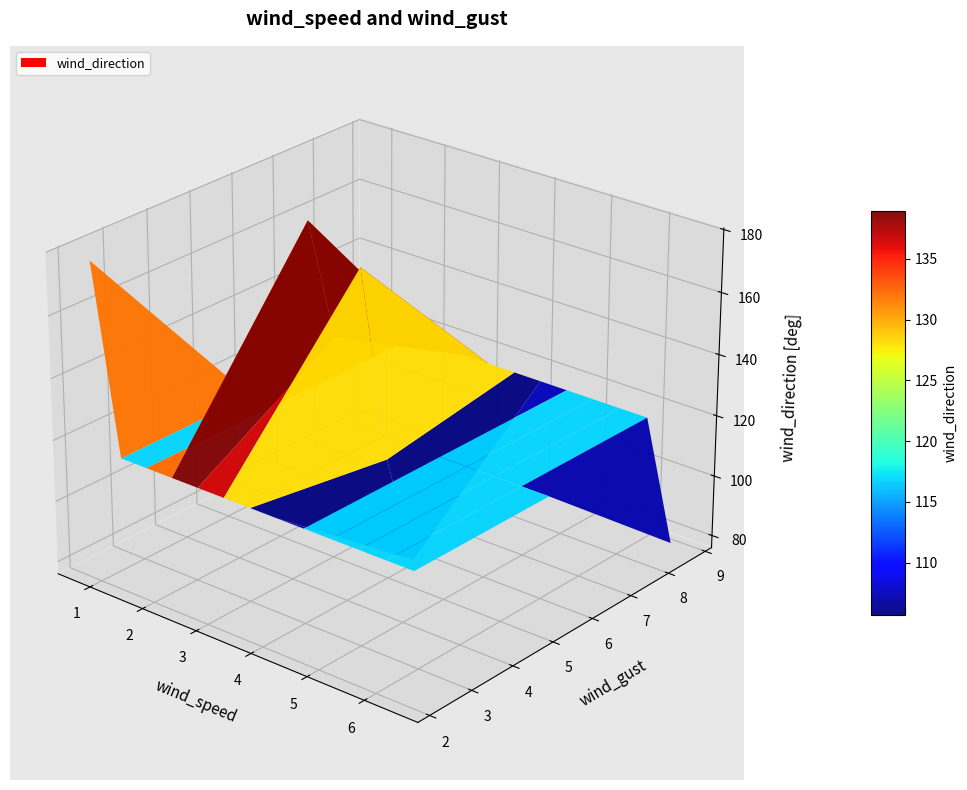

Reading left to right, what are all the values shown in this chart?

wind_speed: 5.7	4.8	6.5	3.8	5.1	3.9	4.9	5.0	3.3	2.9	3.9	2.8	4.0	3.6	4.4	3.6	4.4	3.6	4.8	4.8	3.4	3.2	4.6	3.3	4.0	4.1	4.1	3.3	3.4	3.0	3.4	2.3	2.1	3.1	0.8	2.5	2.2	3.2	2.8
wind_gust: 7.4	6.0	8.7	5.3	7.0	6.2	7.2	7.2	5.8	5.7	6.7	4.5	5.9	6.7	6.3	6.2	7.3	6.5	8.3	7.7	6.3	5.1	6.6	6.5	6.5	6.0	6.0	6.2	5.8	5.4	6.0	3.9	2.9	5.3	2.2	4.8	4.4	5.6	7.3
wind_direction: 68.0	60.0	78.0	89.0	83.0	89.0	96.0	74.0	101.0	87.0	105.0	98.0	96.0	100.0	100.0	109.0	92.0	100.0	120.0	111.0	120.0	118.0	106.0	115.0	114.0	126.0	127.0	131.0	138.0	137.0	132.0	137.0	138.0	149.0	177.0	186.0	182.0	190.0	177.0